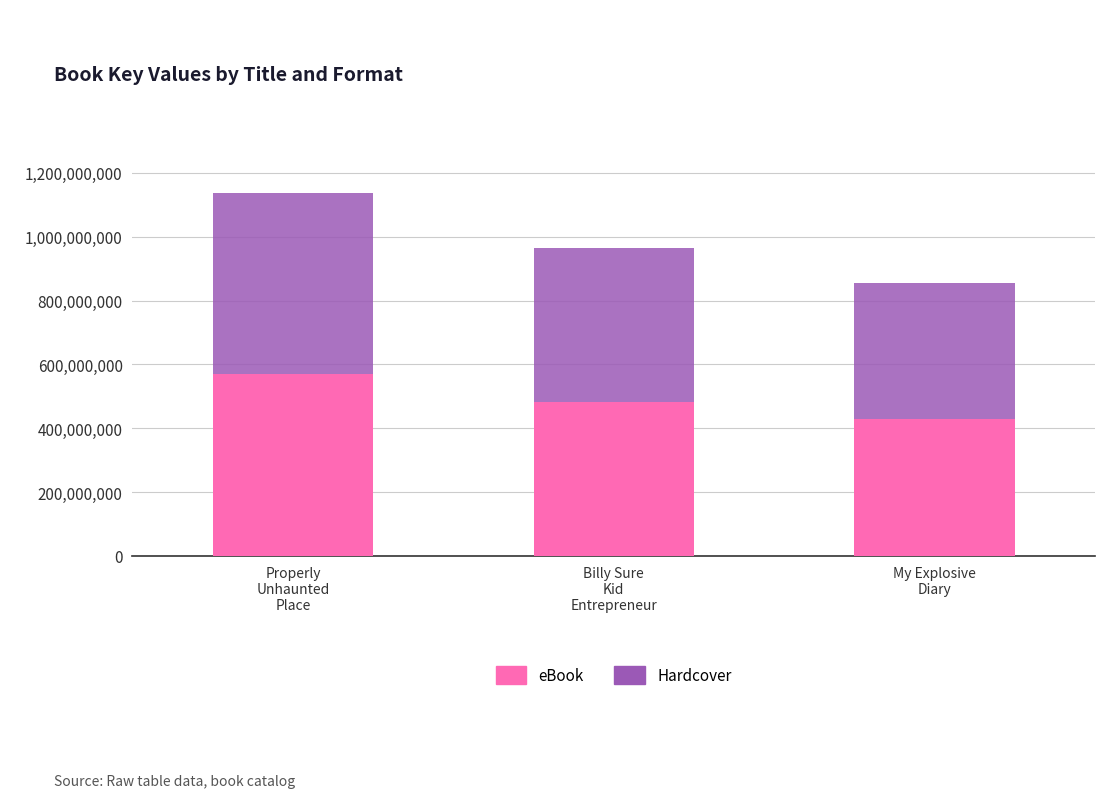

What is the maximum value for eBook?

568953773